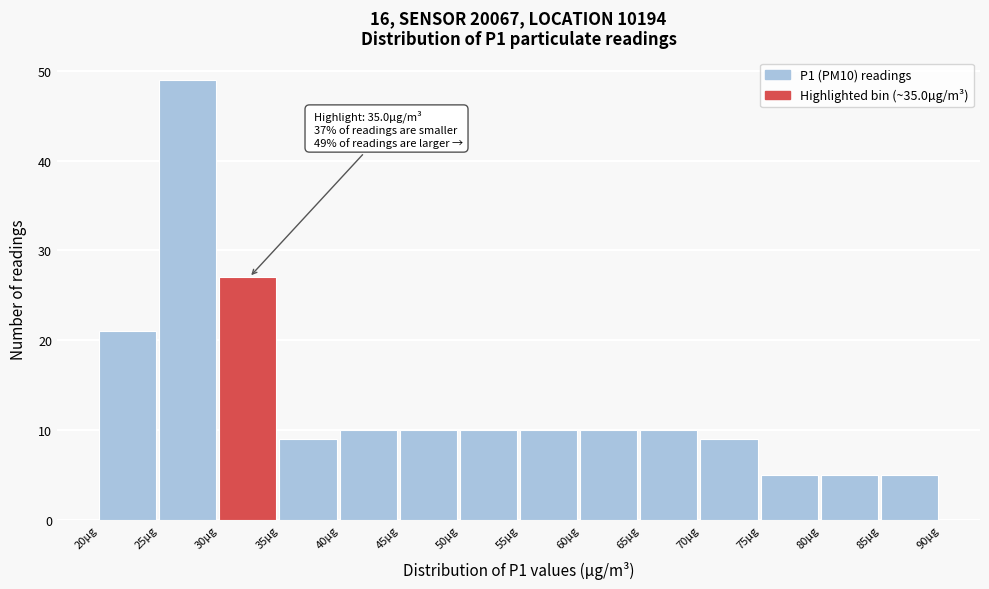

Which range on the x-axis has the tallest bar?

25.0 to 30.0